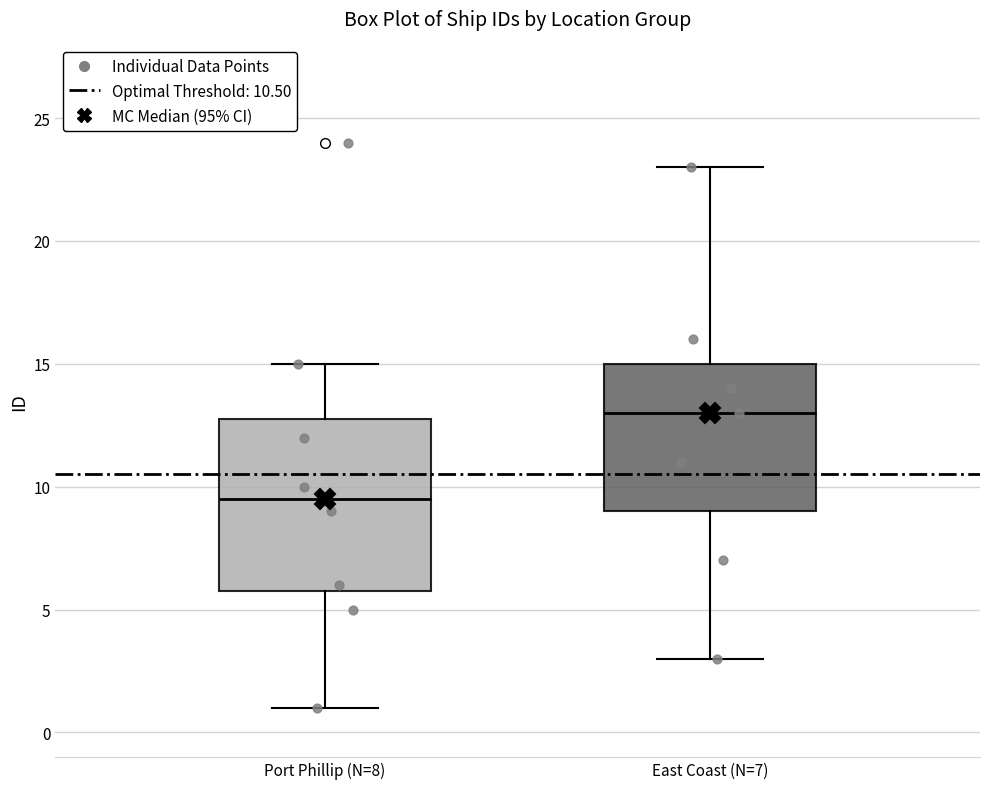

Where does the lower whisker of the box for Port Phillip (N=8) end on the y-axis? The values are not printed on the chart, so give them approximately, as read against the axis.

1.0